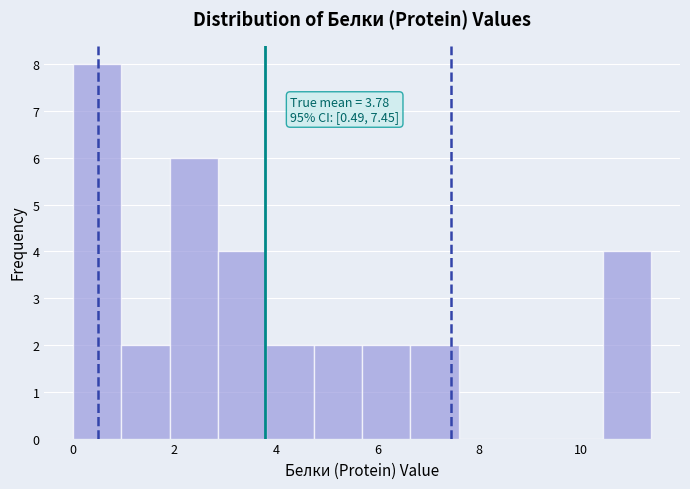

Over which range of the x-axis is the bar tallest?

0.0 to 1.0